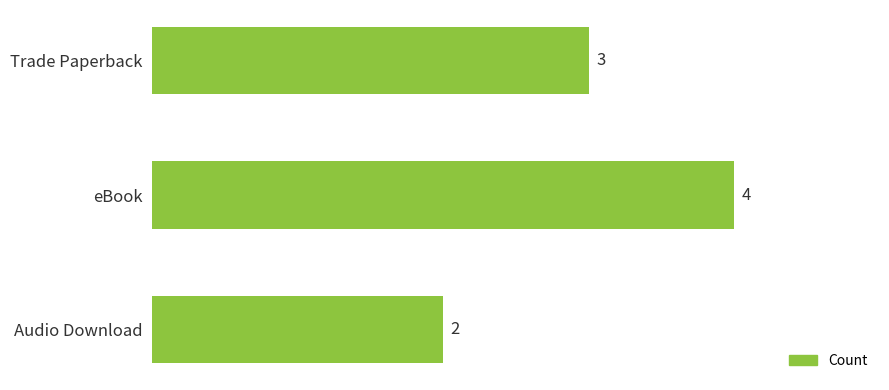

Count the values in the range 2 to 4.

3